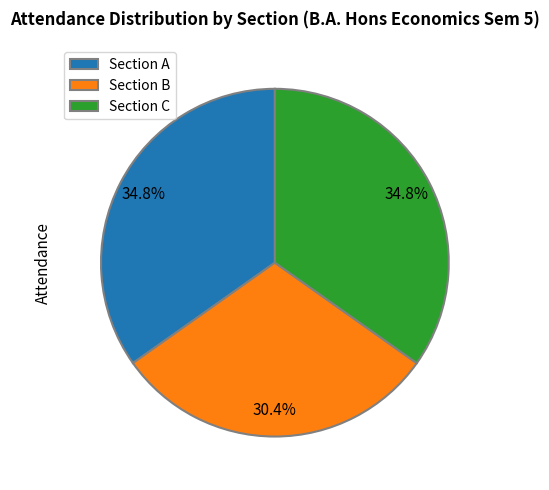

Is there a majority slice in this chart?

No